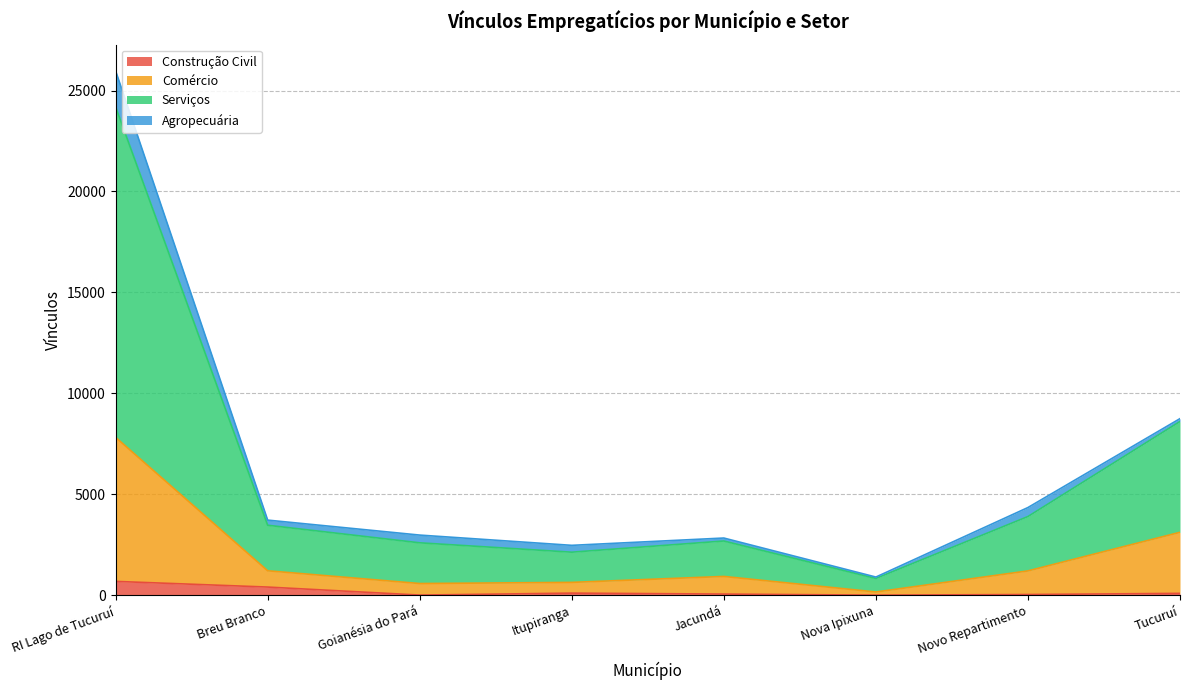

At which category is the sum across all series the highest?

RI Lago de Tucuruí